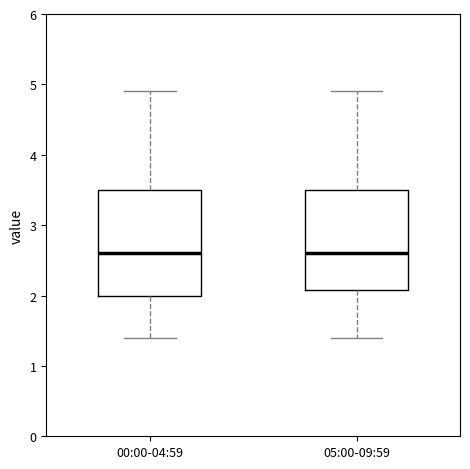

Reading left to right, transcribe this box plot: for each box, give where its median line is, the range the box spans, and where its two whiskers end, as read against the y-axis. The values are not printed on the chart, so give them approximately, as read against the axis.

00:00-04:59: median 2.6, box 2.0 to 3.5, whiskers 1.4 to 4.9
05:00-09:59: median 2.6, box 2.1 to 3.5, whiskers 1.4 to 4.9